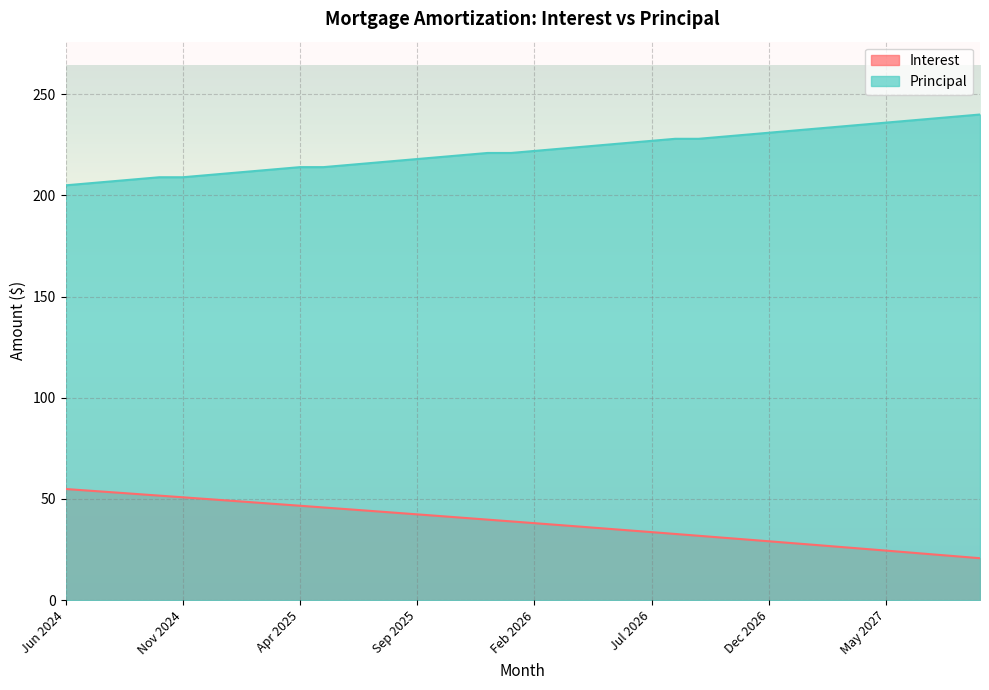

True or false: Principal and Interest intersect in this chart.

False